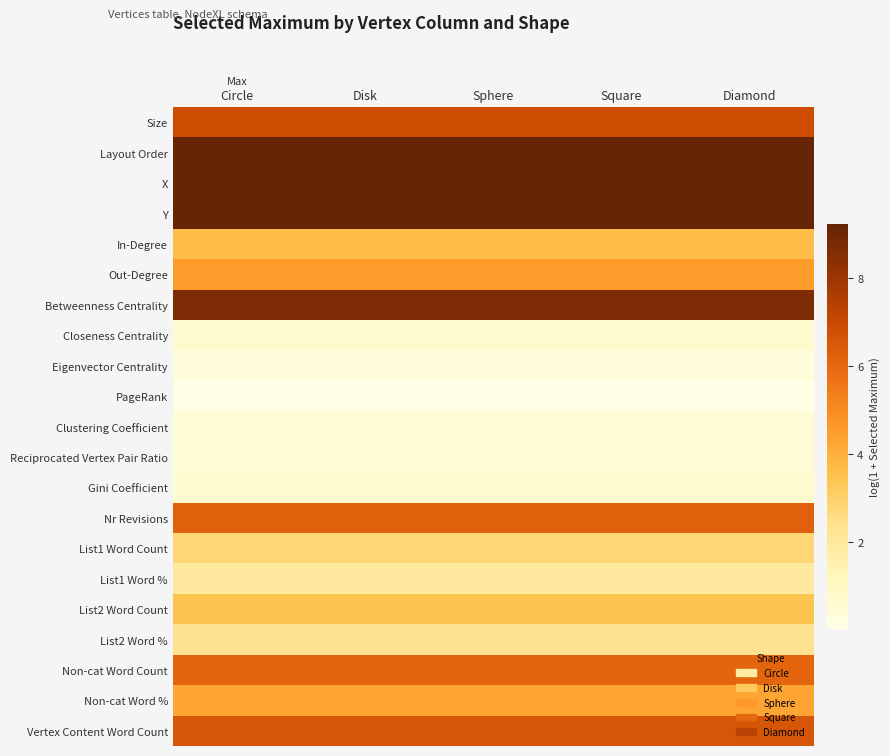

How many distinct data groups are displayed?

21